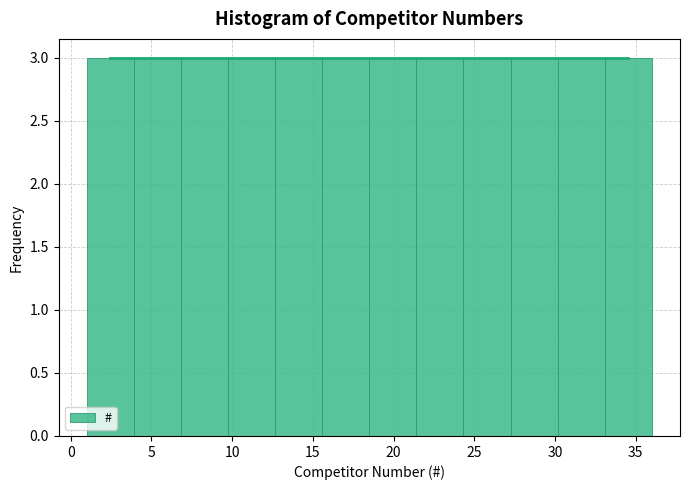

How tall is the bar that spans 24.5 to 27.5 on the x-axis? Neither the bar edges nor the heights are printed on the chart, so give them approximately, as read against the axes.

3